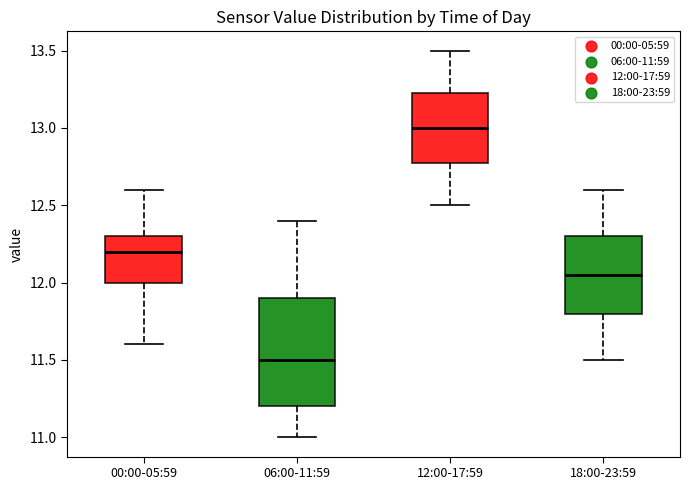

Which box's median line is the lowest?

06:00-11:59